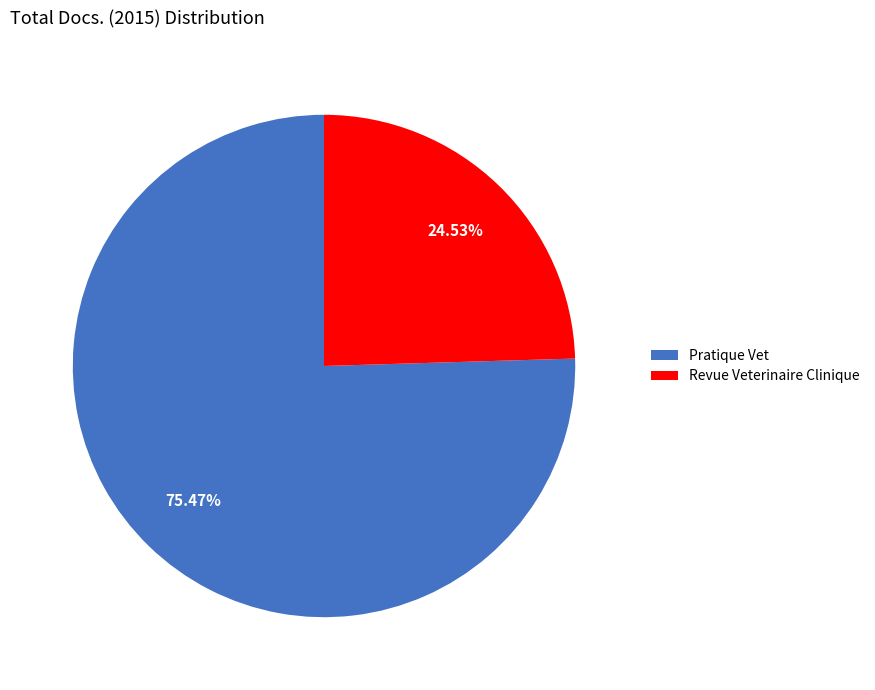

Count the number of slices in the pie.

2